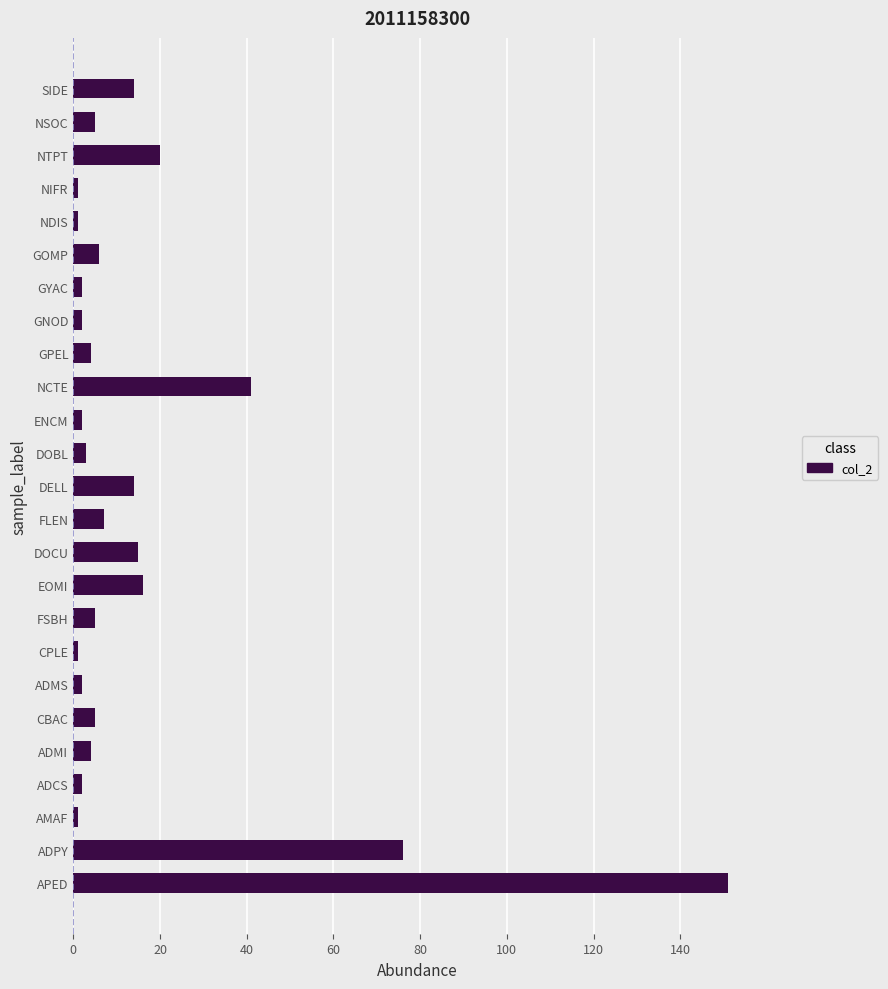

Reading bottom to top, list all the values displayed in this chart.

APED=151	ADPY=76	AMAF=1	ADCS=2	ADMI=4	CBAC=5	ADMS=2	CPLE=1	FSBH=5	EOMI=16	DOCU=15	FLEN=7	DELL=14	DOBL=3	ENCM=2	NCTE=41	GPEL=4	GNOD=2	GYAC=2	GOMP=6	NDIS=1	NIFR=1	NTPT=20	NSOC=5	SIDE=14